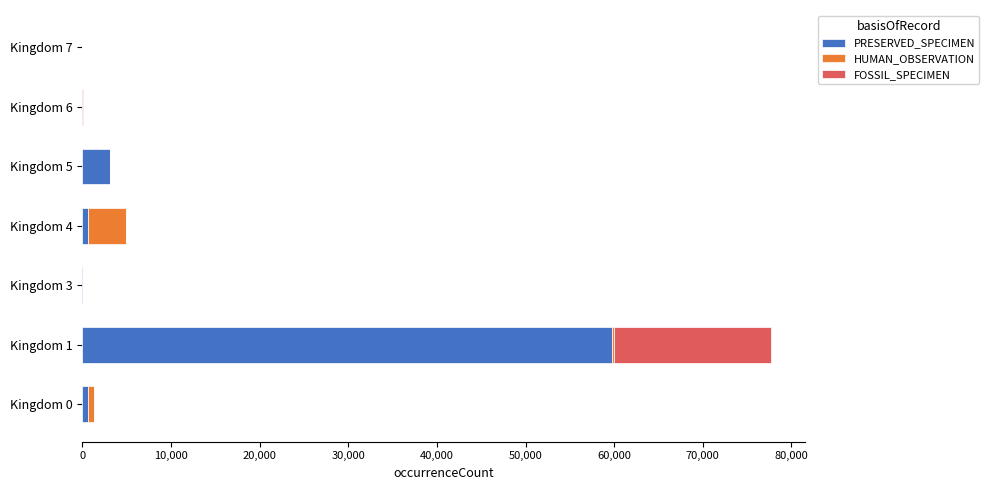

At which category is the sum across all series the highest?

Kingdom 1